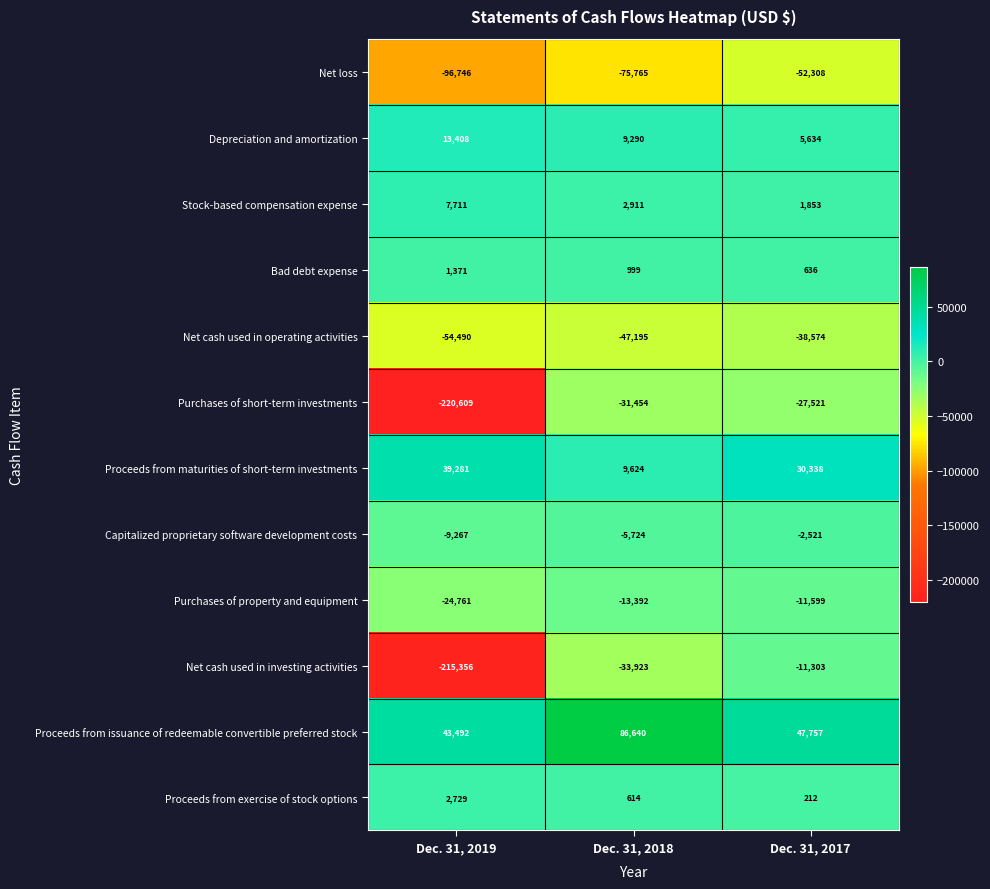

What is the difference between the second highest and minimum values in the Proceeds from maturities of short-term investments series?

20714